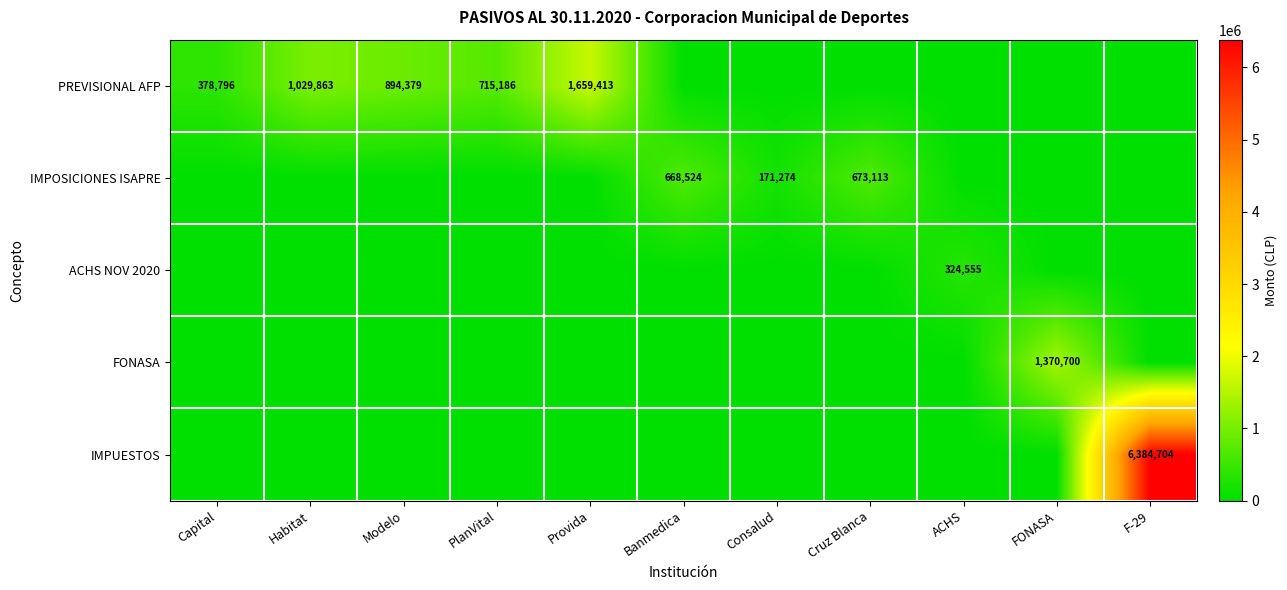

The value of PREVISIONAL AFP at PlanVital is 951432. True or false?

False